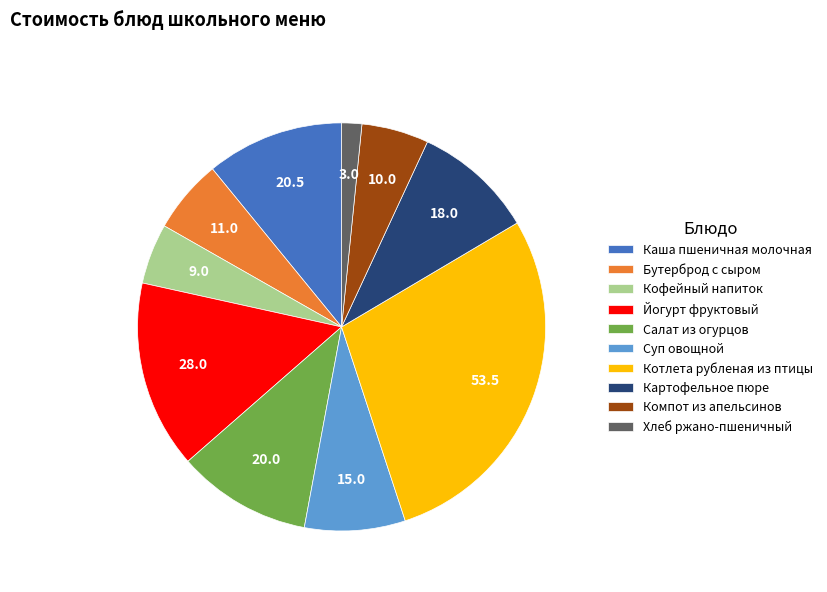

Which category has the smallest portion of the pie?

Хлеб ржано-пшеничный